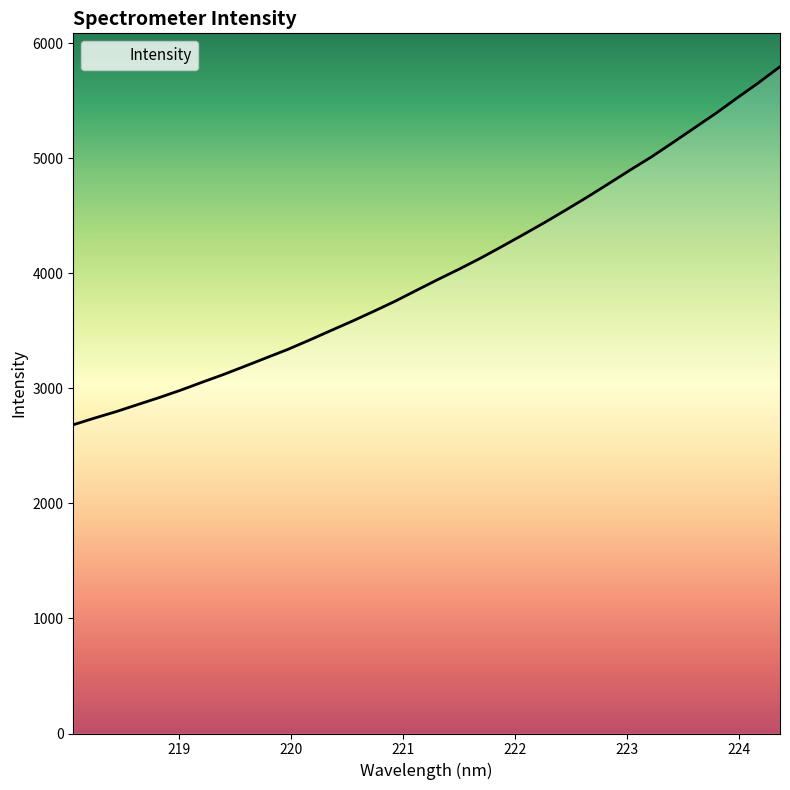

What is the maximum value shown in the chart?

5794.5